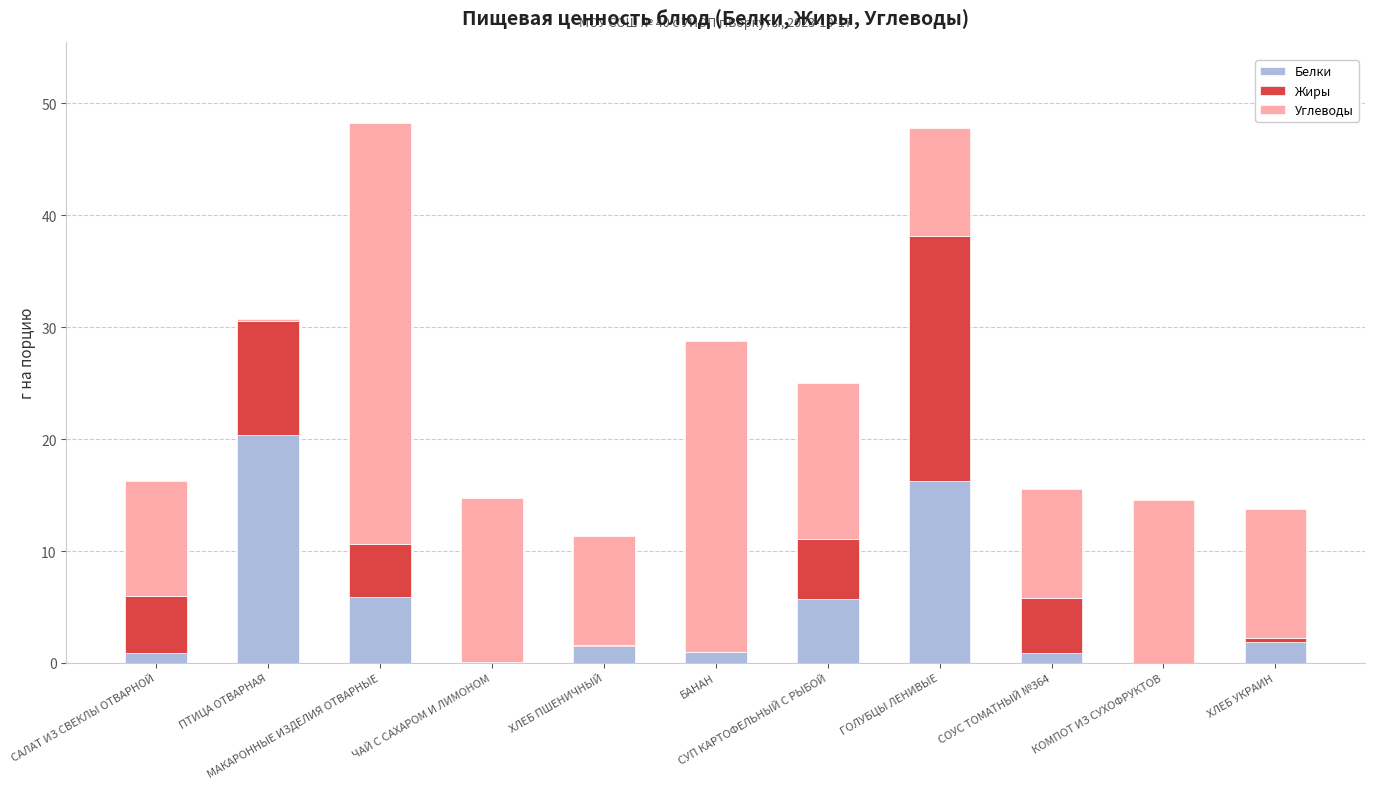

What is the sum of all Белки values?

54.4